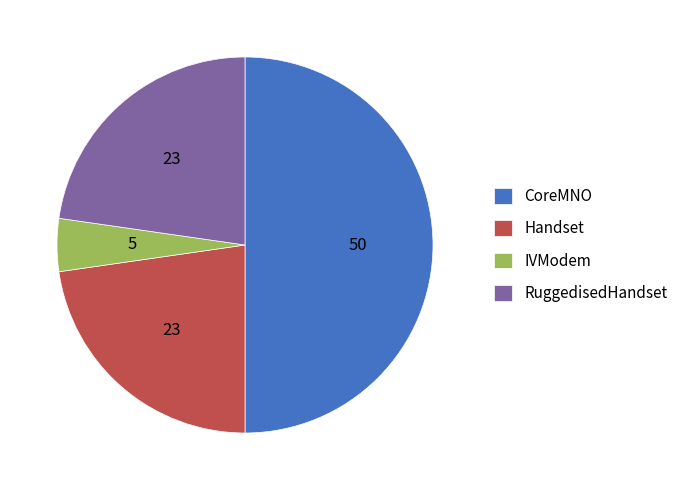

Does IVModem account for over 50% of the chart?

No